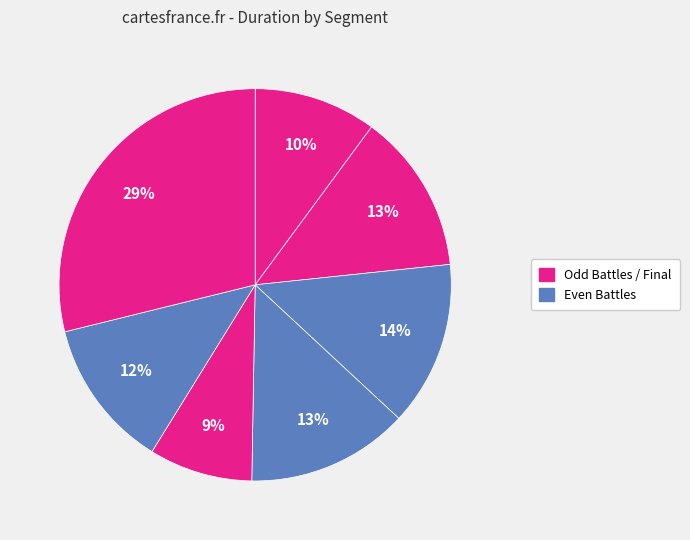

Count the number of slices in the pie.

7